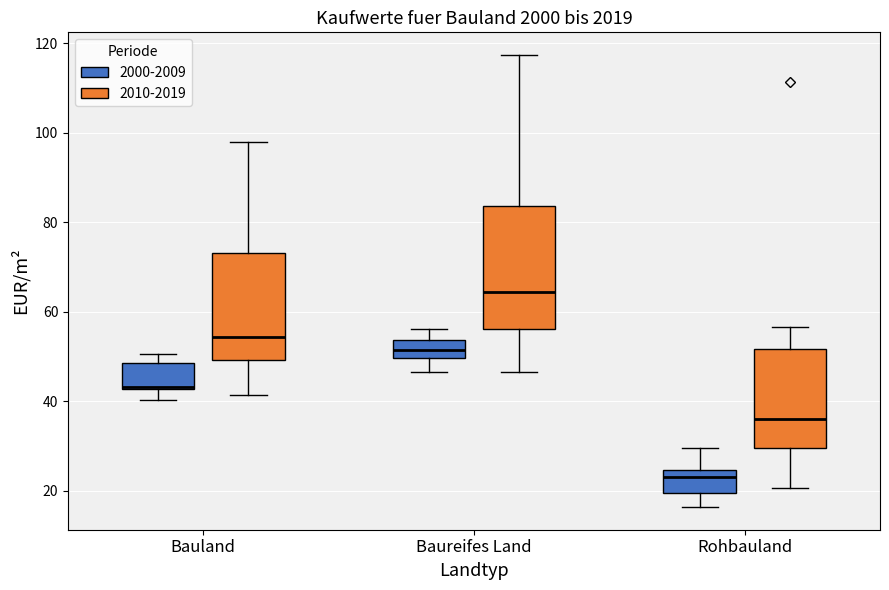

Reading left to right, read every box against the y-axis: the position of its median line, the range the box covers, and the ends of its whiskers. The values are not printed on the chart, so give them approximately, as read against the axis.

Bauland (2000-2009): median 44, box 42 to 48, whiskers 40 to 50
Bauland (2010-2019): median 54, box 50 to 74, whiskers 42 to 98
Baureifes Land (2000-2009): median 52, box 50 to 54, whiskers 46 to 56
Baureifes Land (2010-2019): median 64, box 56 to 84, whiskers 46 to 118
Rohbauland (2000-2009): median 22, box 20 to 24, whiskers 16 to 30
Rohbauland (2010-2019): median 36, box 30 to 52, whiskers 20 to 56